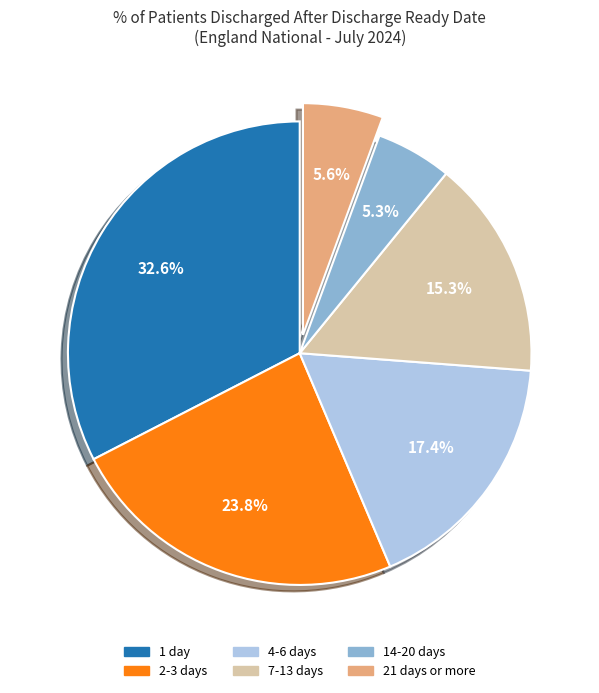

What percentage is the 4-6 days slice, to the nearest percent?

17%